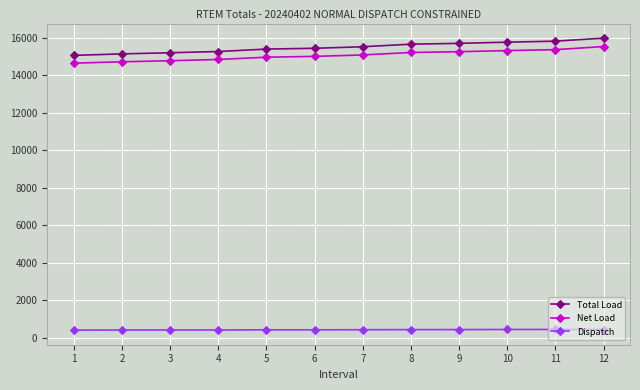

What is the highest value of the Total Load series?

15987.7